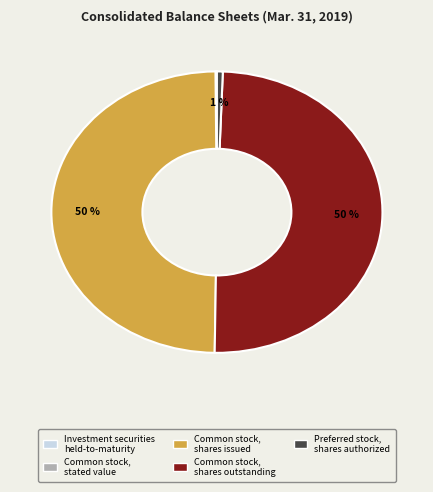

To the nearest percent, what is the average slice percentage?

20%